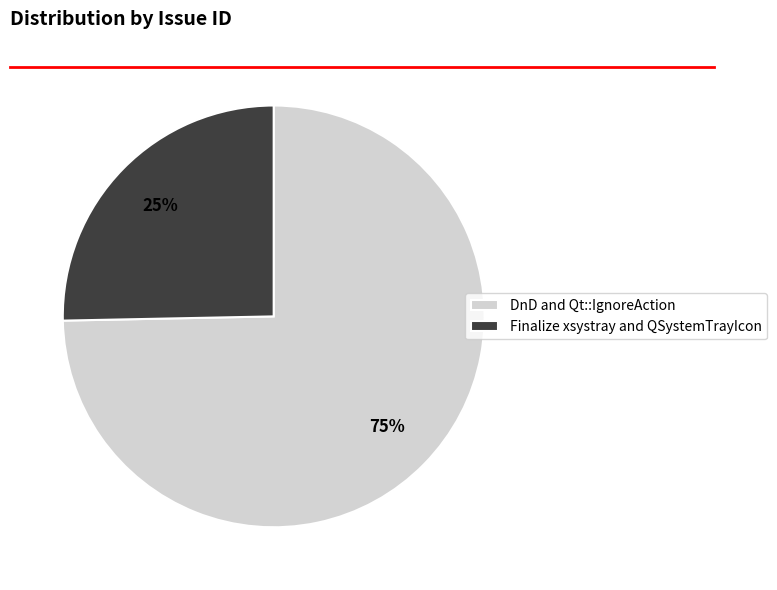

Which category accounts for the majority?

DnD and Qt::IgnoreAction